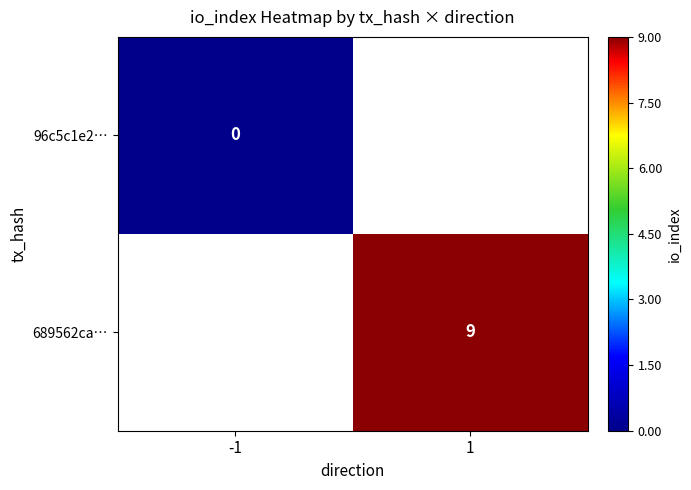

The 689562ca… series shows 2 at 1. True or false?

False